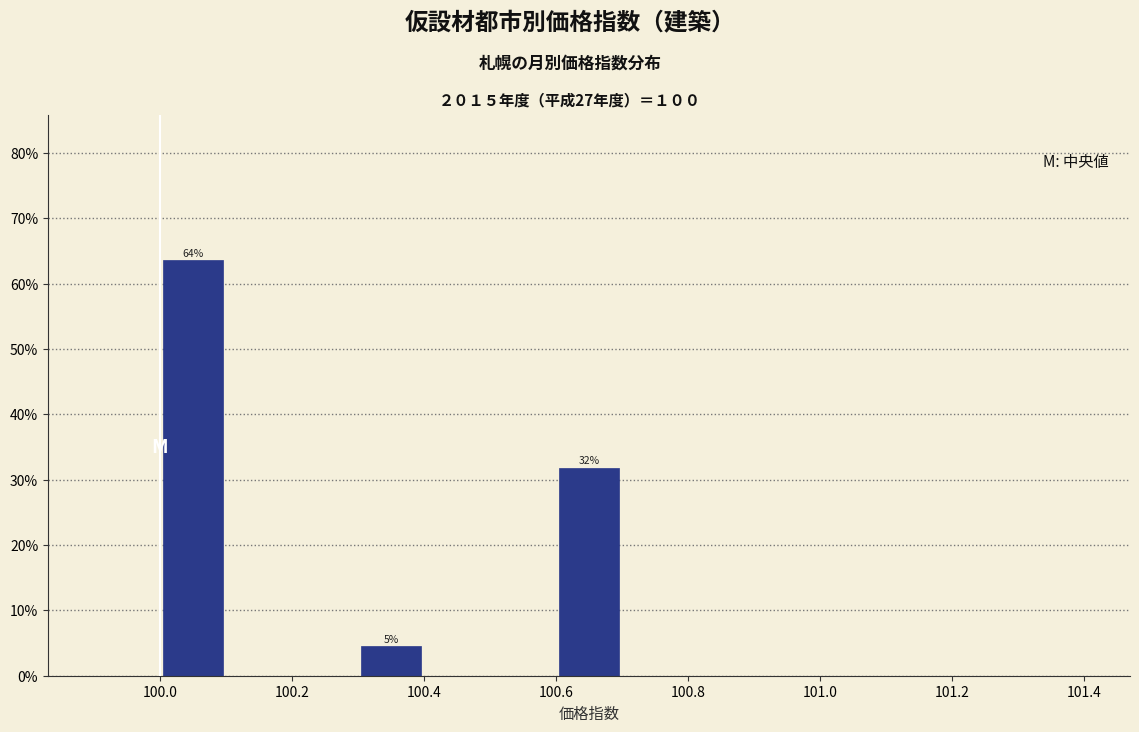

Which range on the x-axis has the tallest bar?

100.0 to 100.1